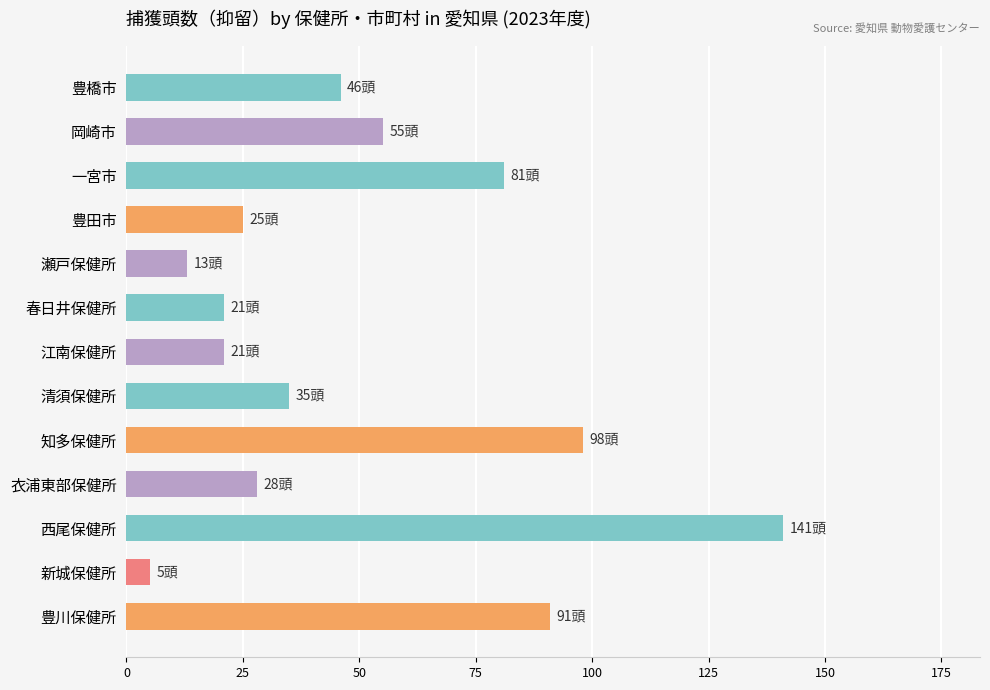

What is the average value?

51